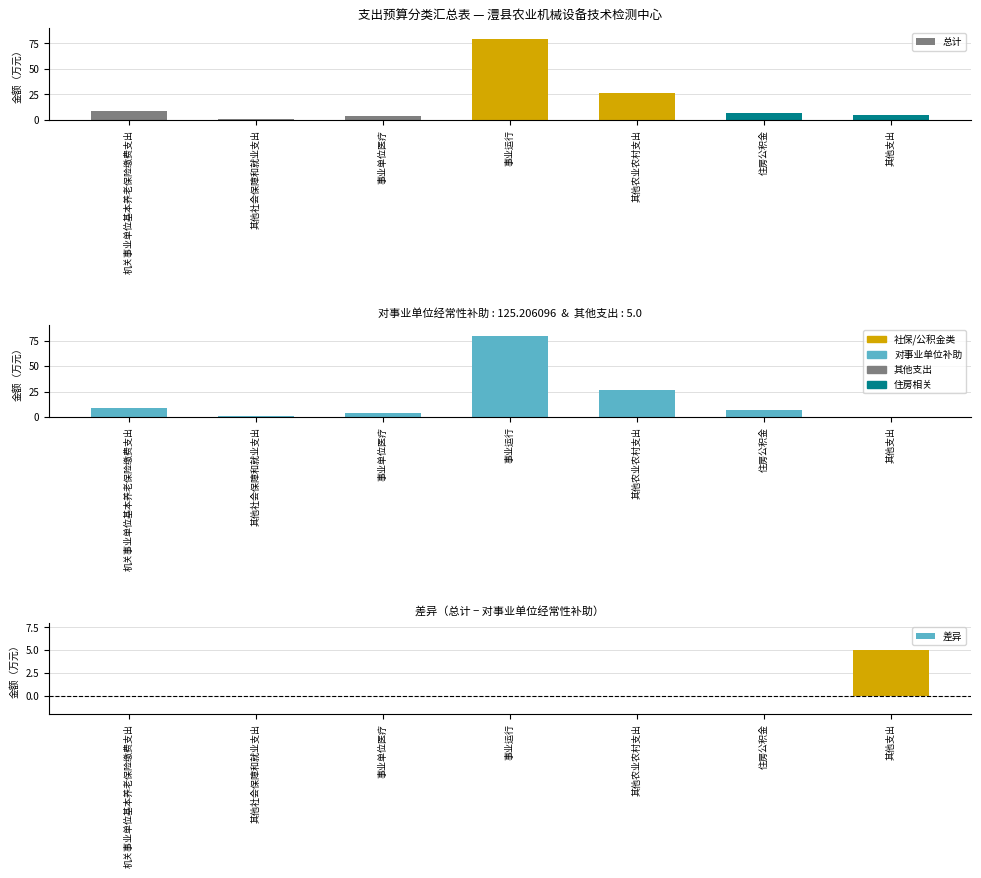

The 差异 series shows 5.0 at 其他支出. True or false?

True